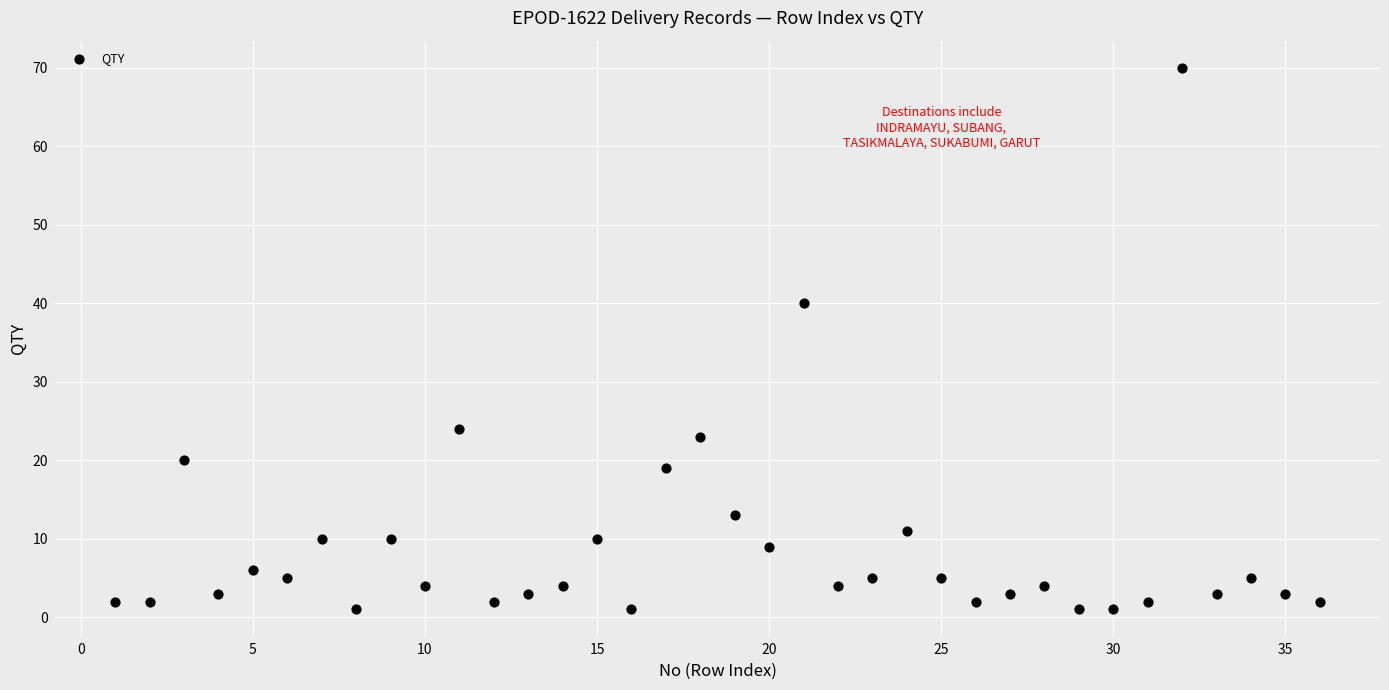

What is the range of Y values (max minus min)?

69